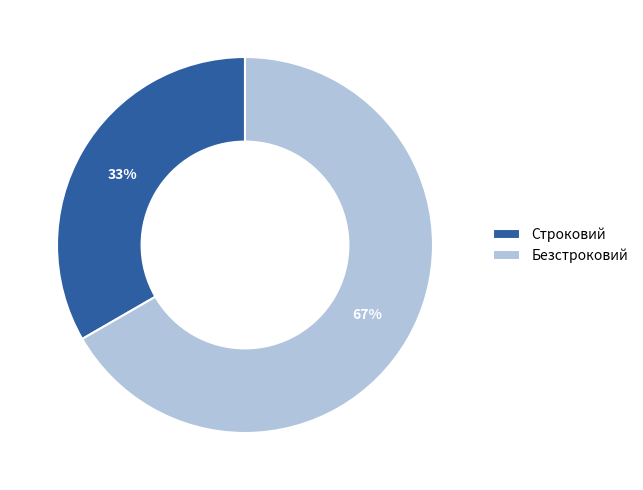

True or false: Строковий accounts for 33% of the total.

True